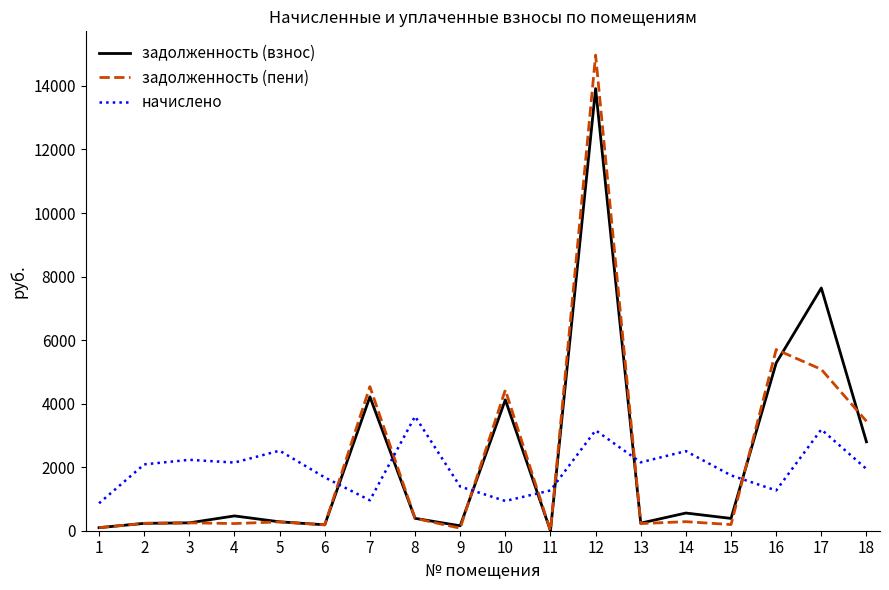

List the series in order of their peak value, lowest first.

начислено, задолженность (взнос), задолженность (пени)